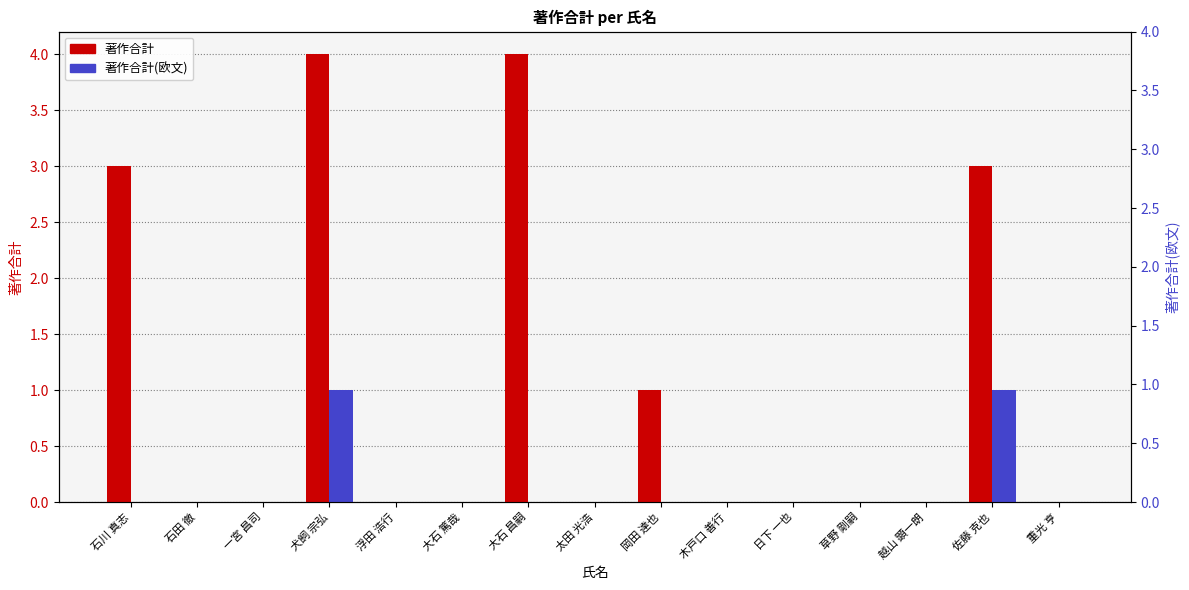

Is it true that 著作合計(欧文) equals 0 at 越山 顕一朗?

True